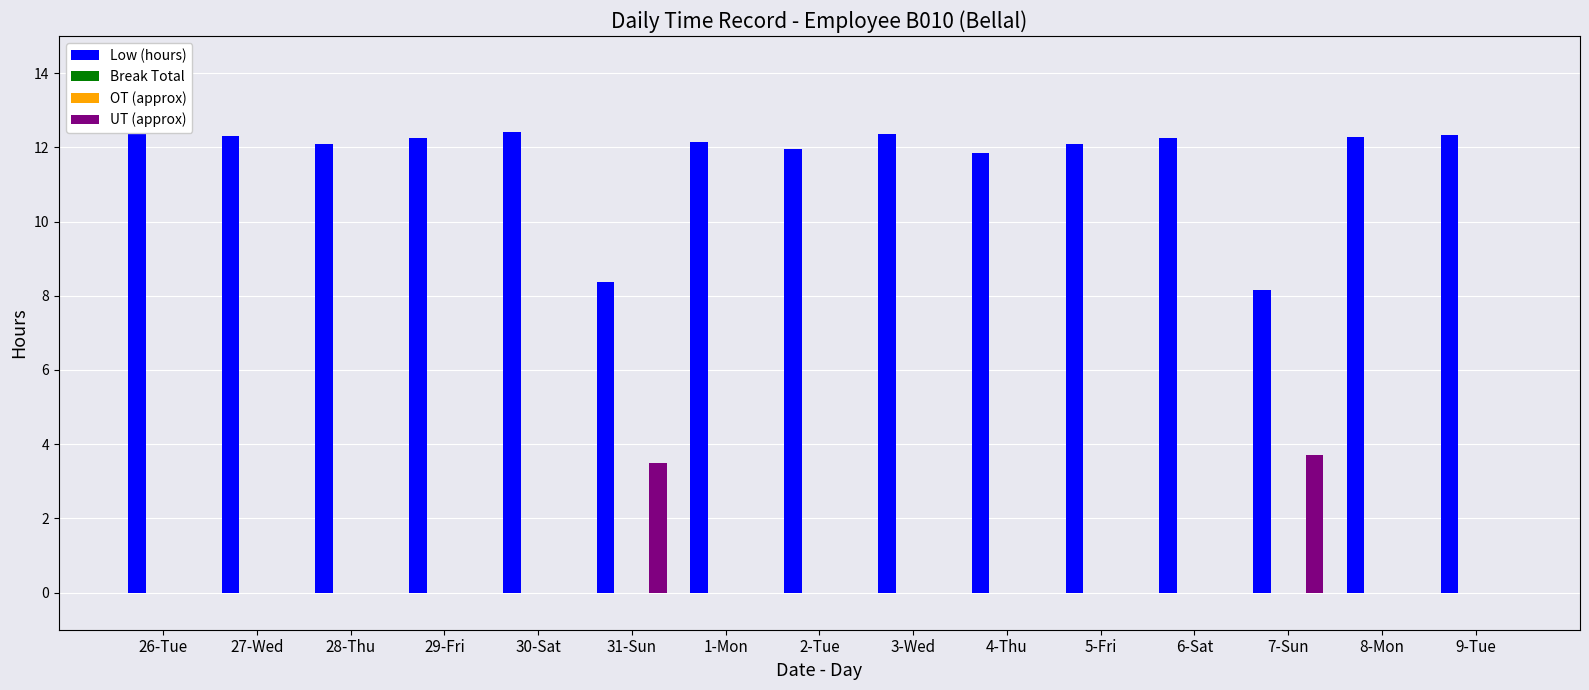

What is the label of the 3rd bar from the left?

28-Thu